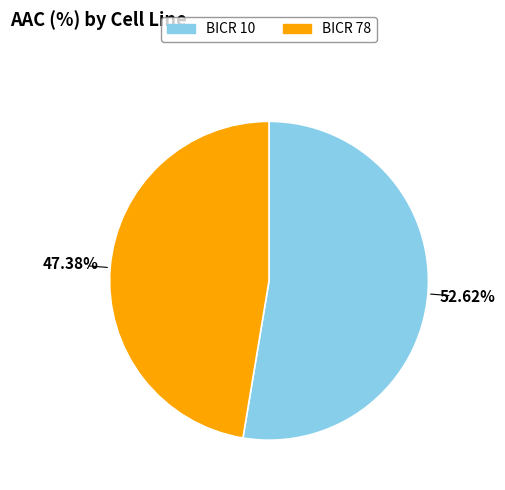

Approximately how many times larger is the value at BICR 10 compared to BICR 78?

1.1